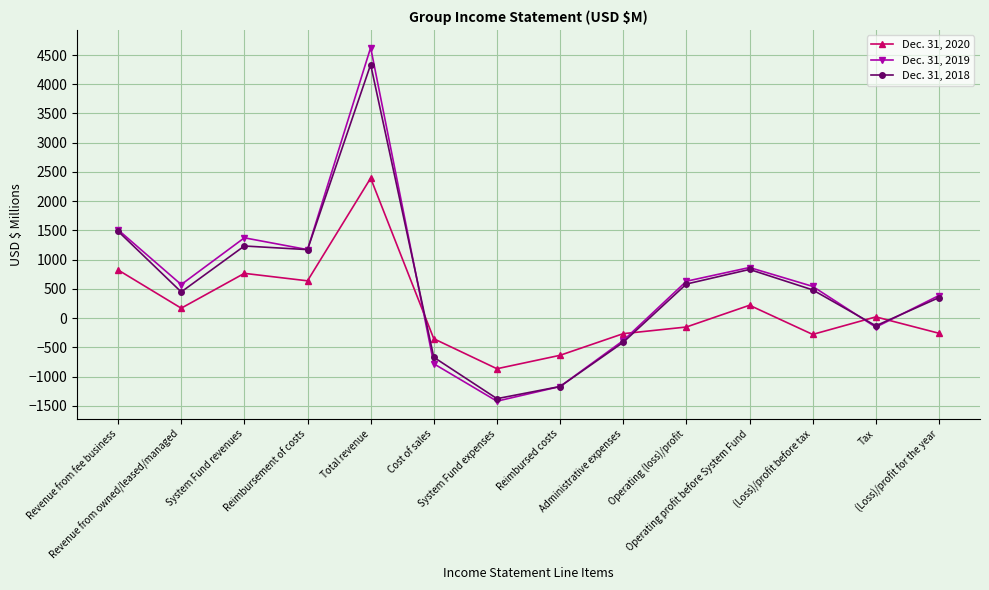

What is the total value across all series at Revenue from fee business?

3819